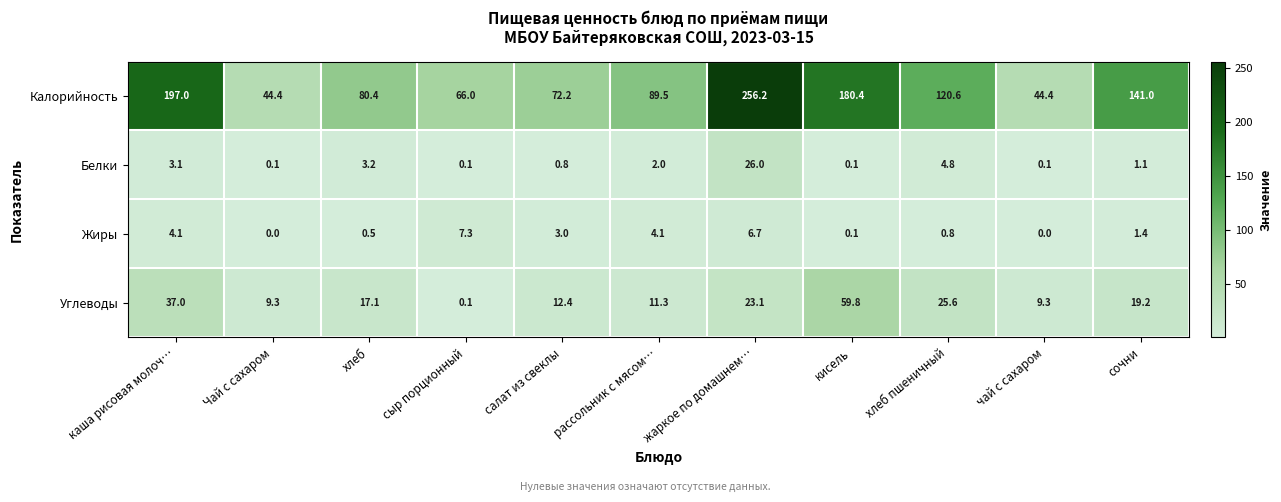

Which category has the lowest value in the Углеводы series?

сыр порционный